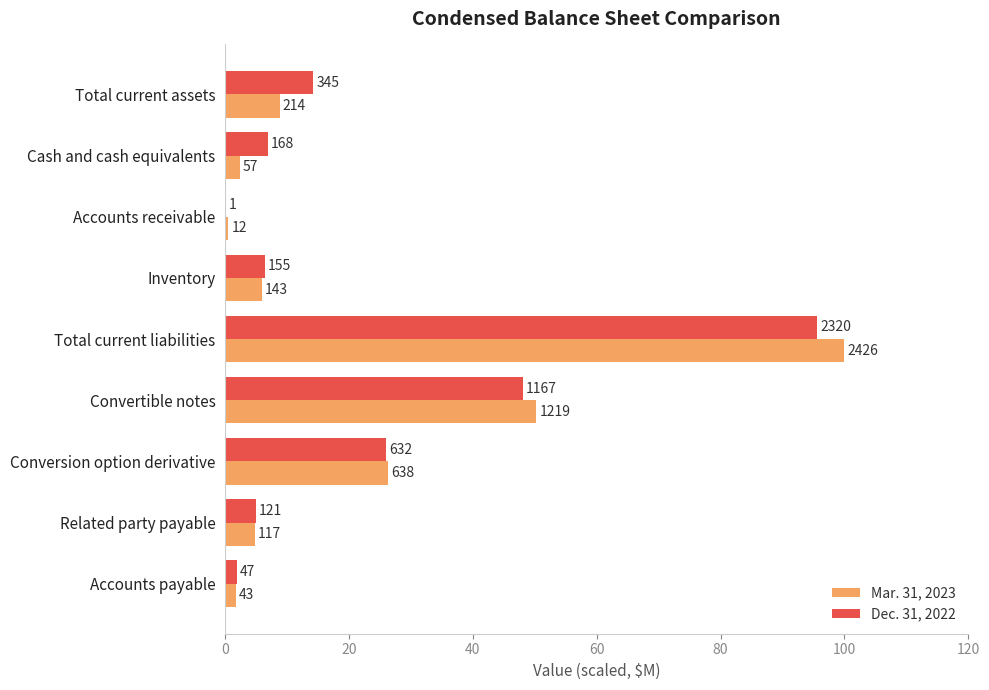

What are all the series names shown in the legend?

Mar. 31, 2023, Dec. 31, 2022